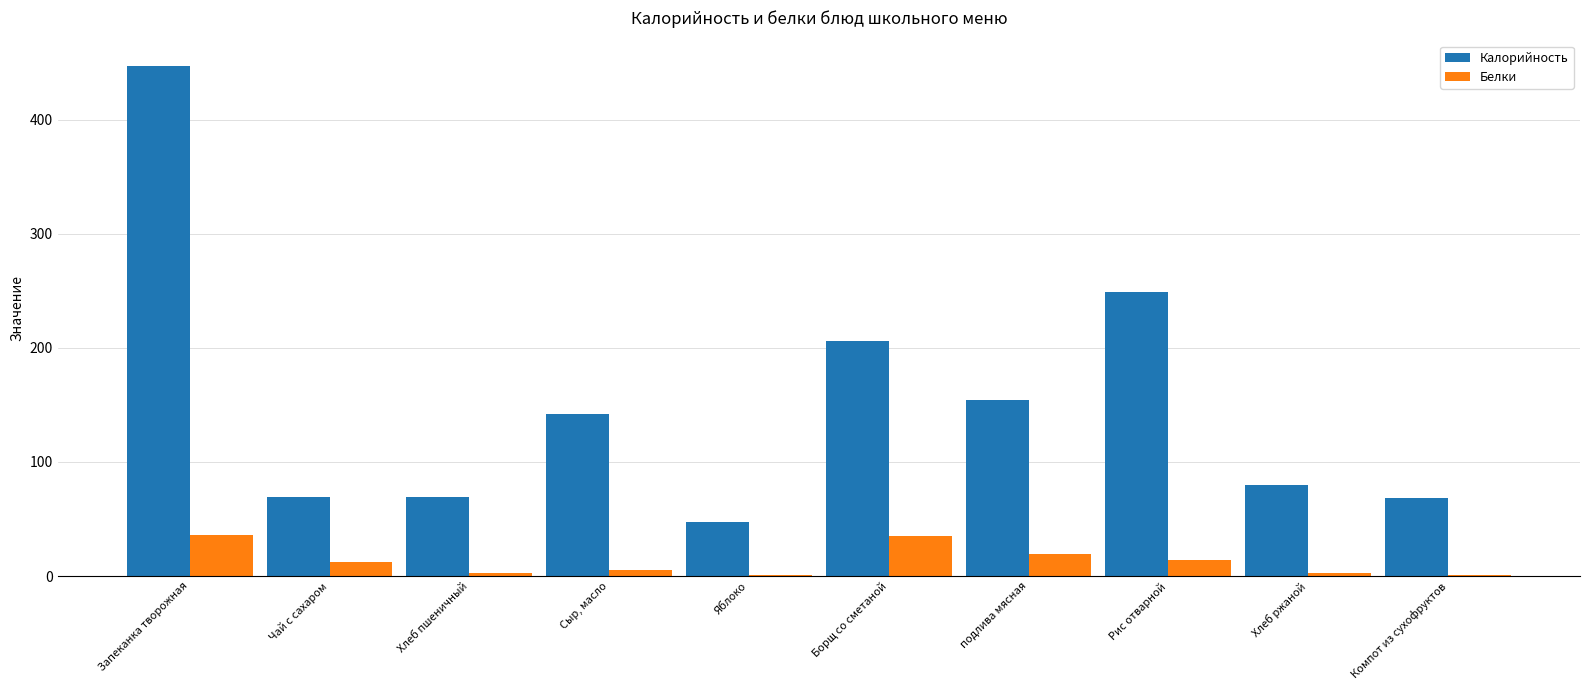

Between Запеканка творожная and Чай с сахаром, which series saw the biggest shift?

Калорийность